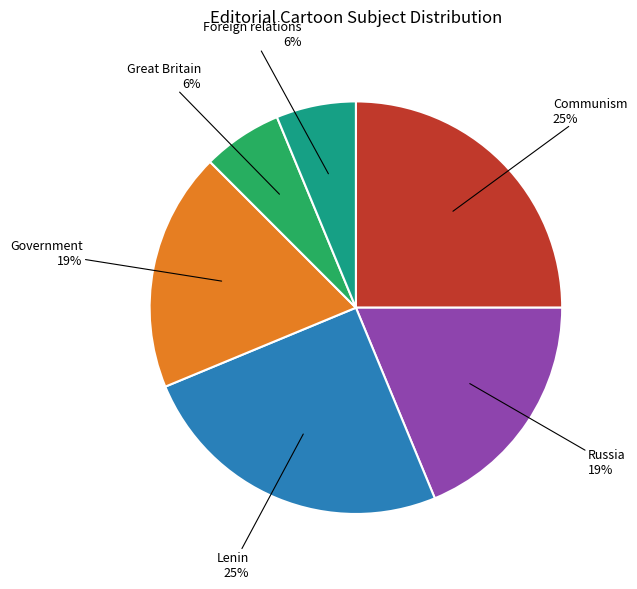

Is Great Britain the majority of the pie?

No